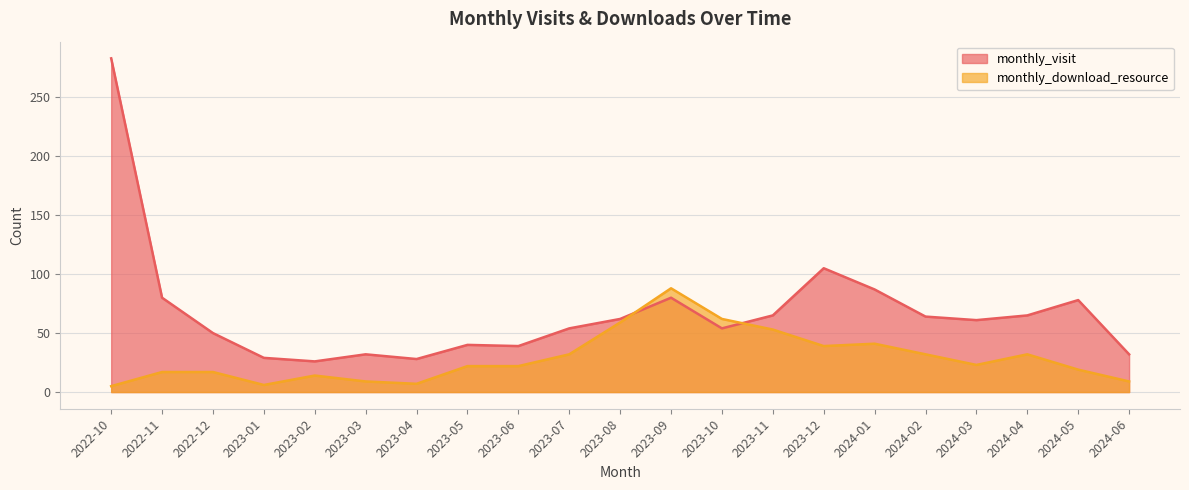

How many lines are shown in the chart?

2